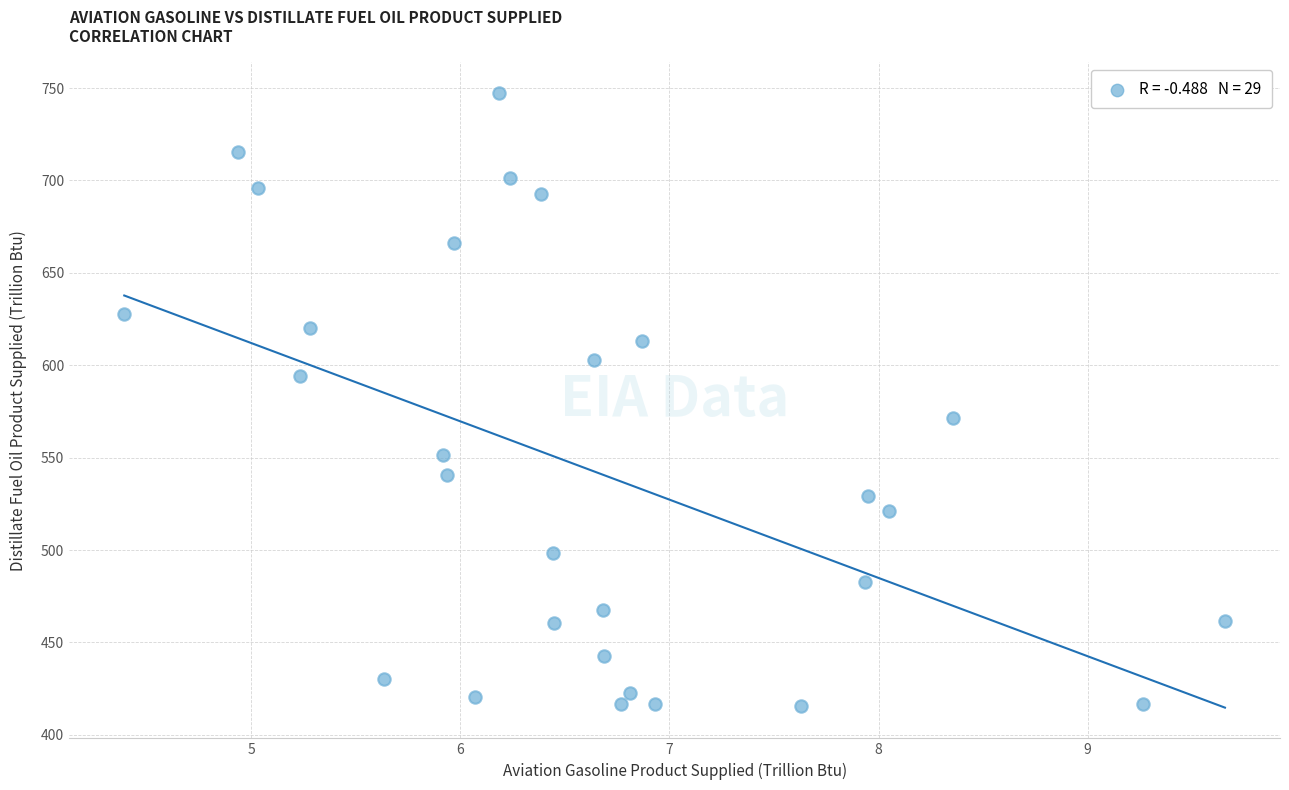

What Y value in the scatter plot is closest to 581?

571.4